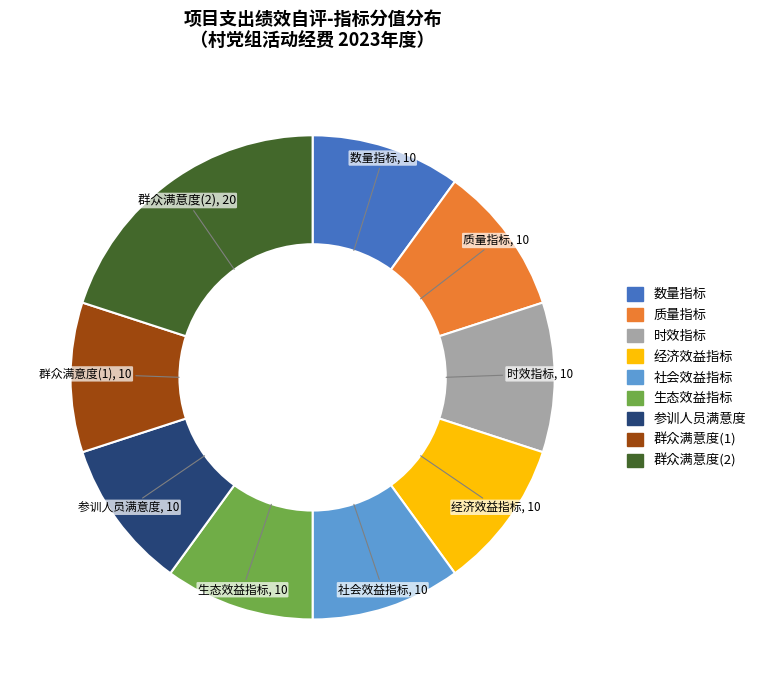

The 社会效益指标 slice represents 10% of the pie. True or false?

True